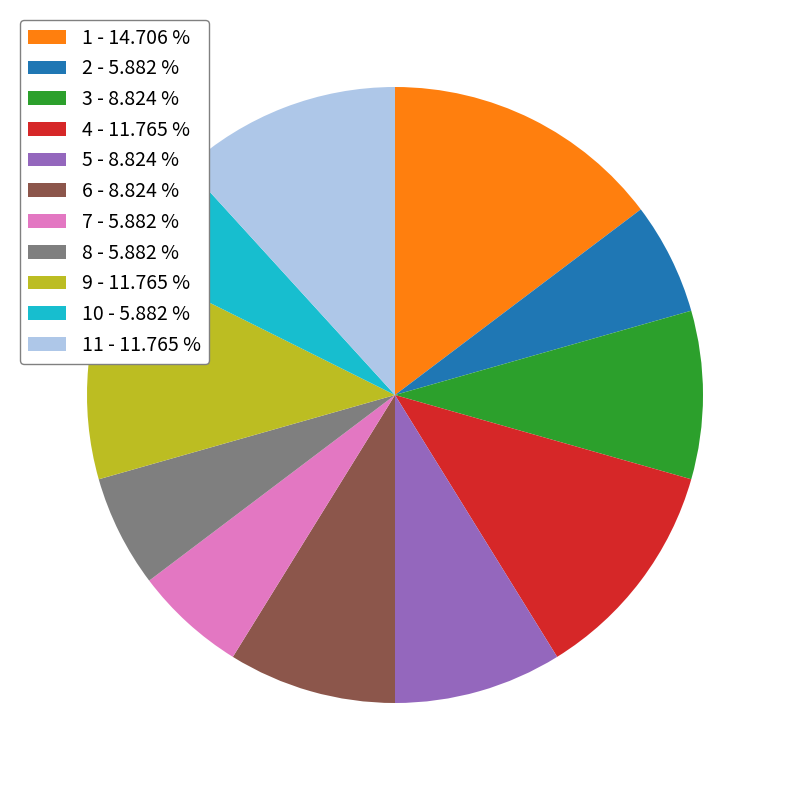

Combined, do 5 - 8.824 % and 7 - 5.882 % account for over 50%?

No